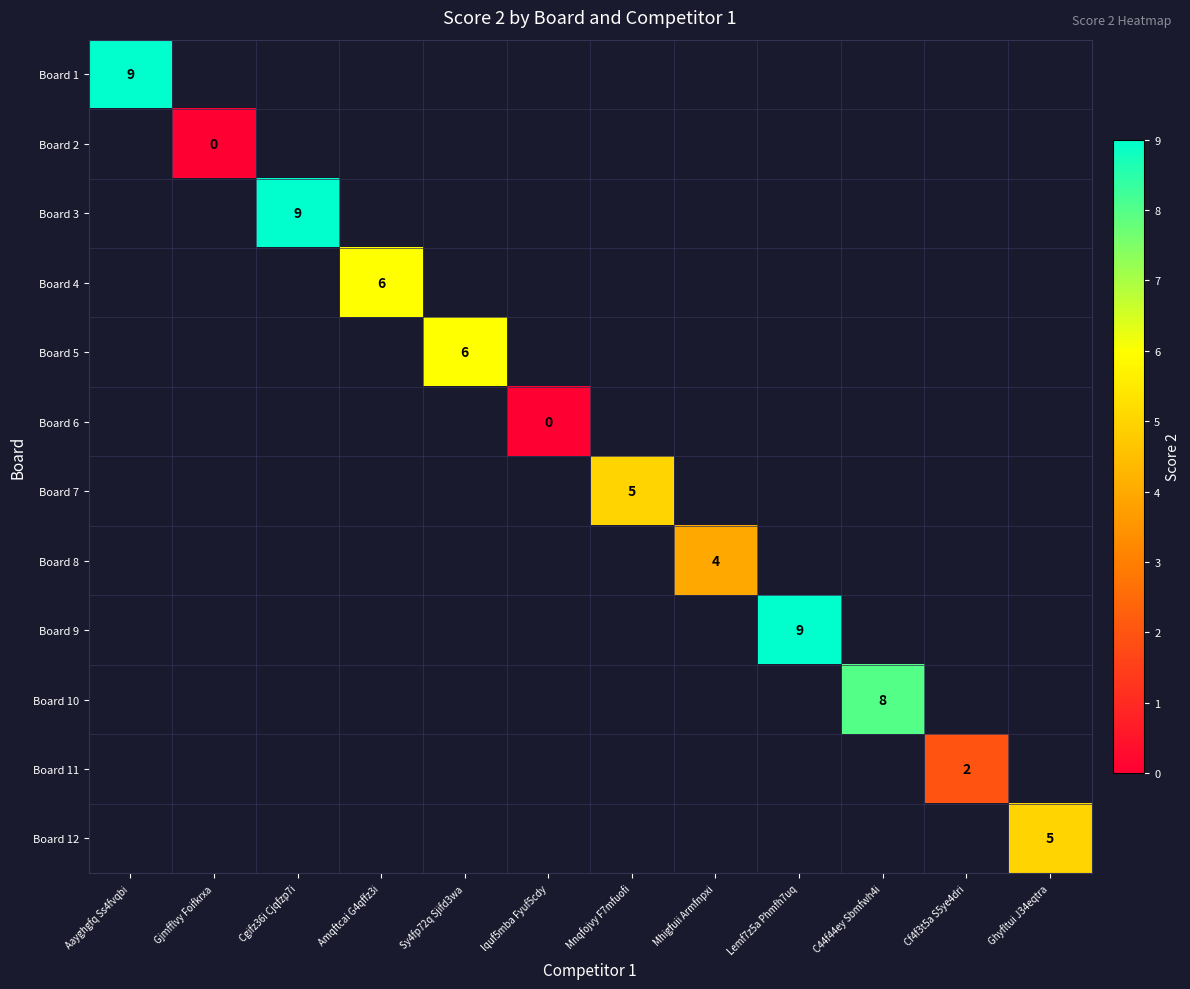

What is the greatest value displayed?

9.0